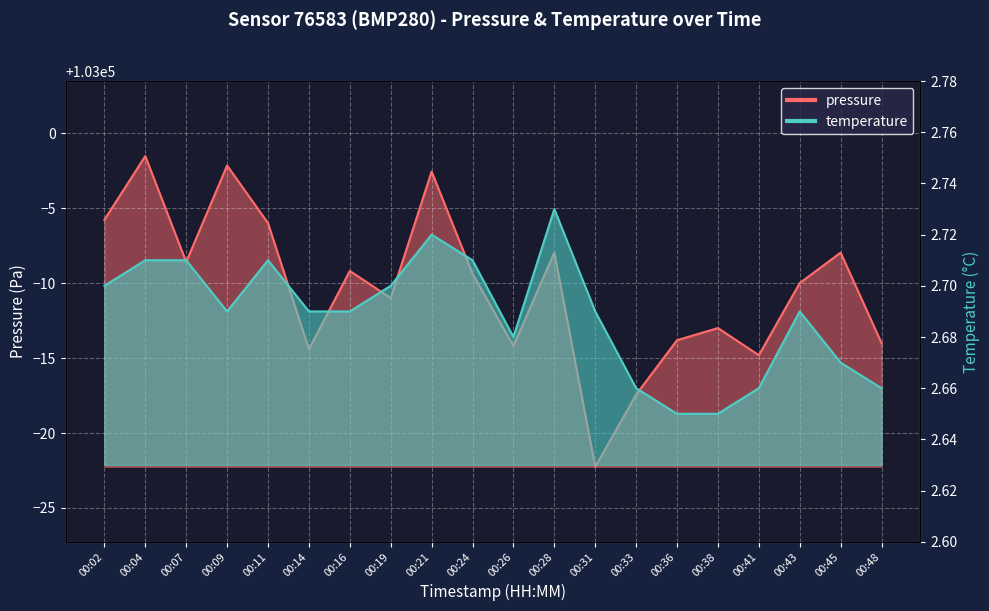

Where is temperature nearest to the value 2?

00:36